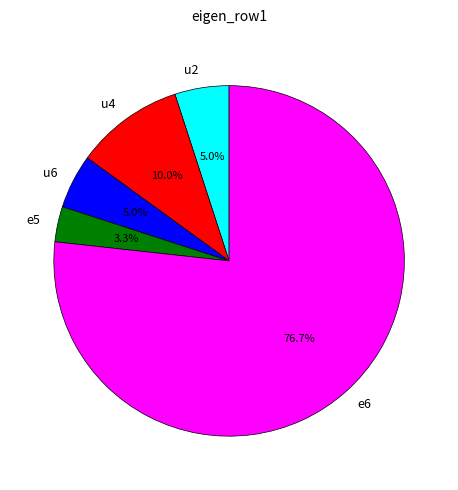

What percentage is the e5 slice, to the nearest percent?

3%